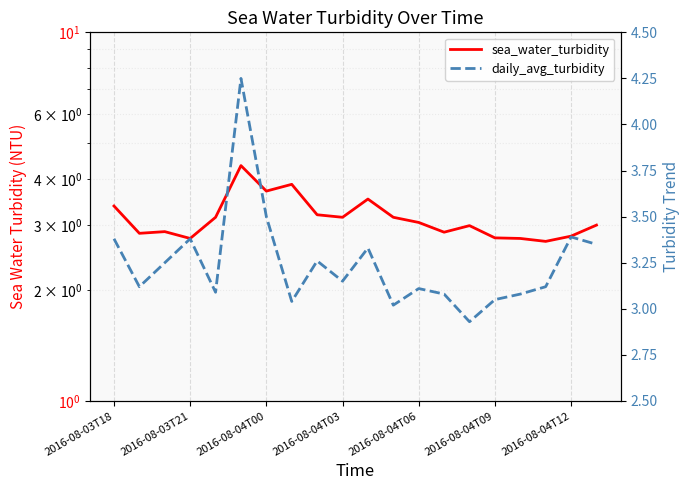

Which series changed the most between 15 and 16?

daily_avg_turbidity